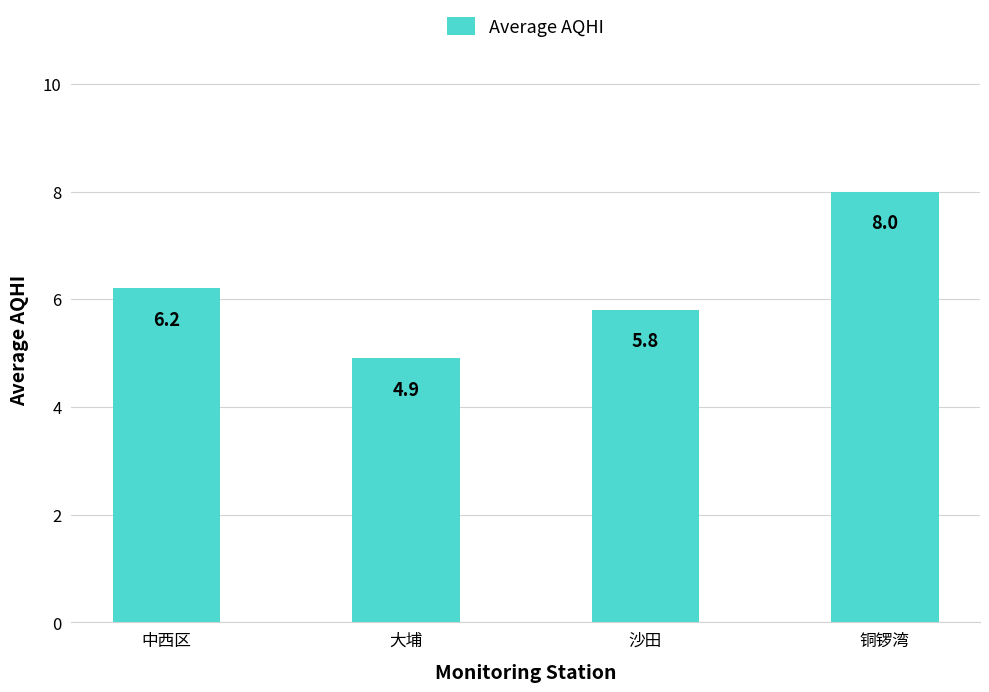

Is it true that the value at 铜锣湾 is 2.8?

False